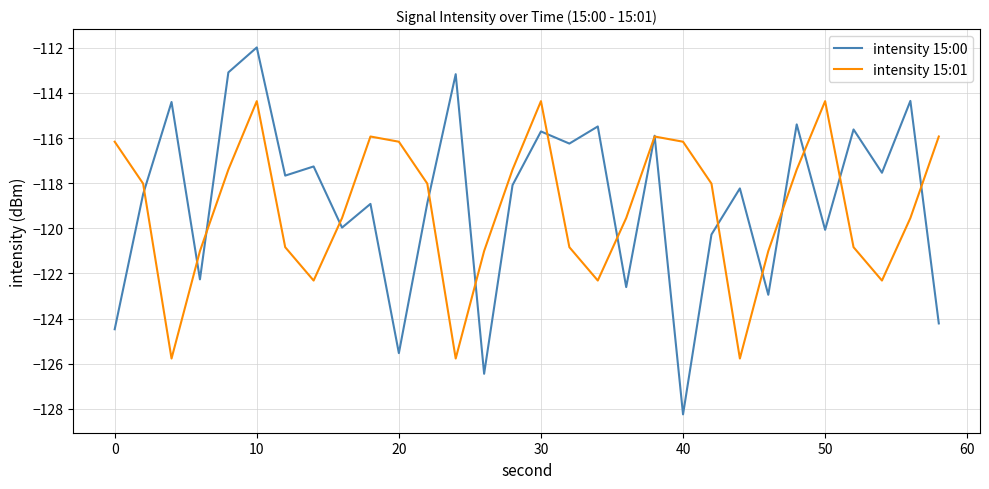

What is the greatest value displayed?

-112.0